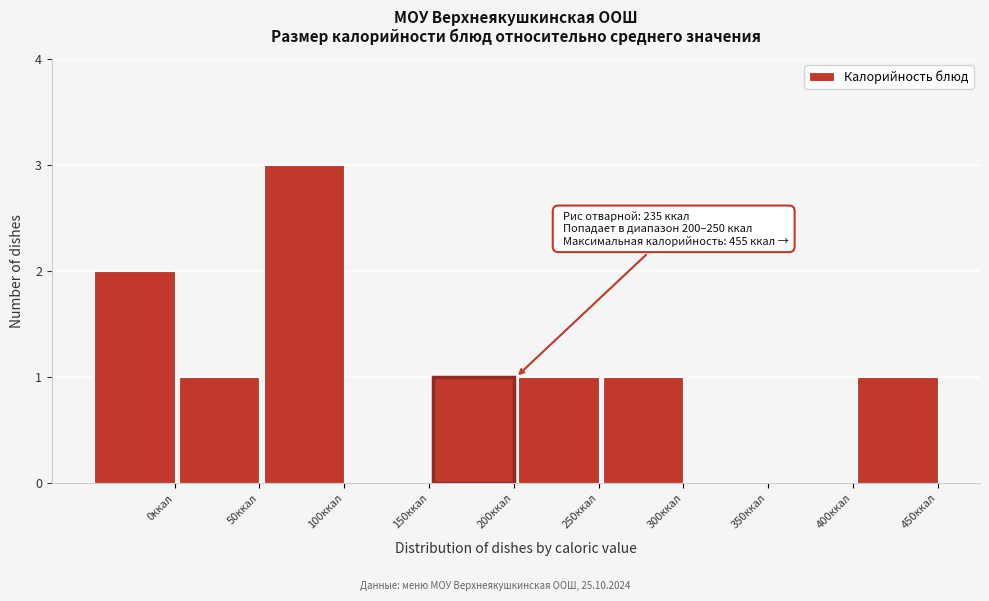

Reading left to right, list all the values displayed in this chart.

0ккал=2	50ккал=1	100ккал=3	150ккал=0	200ккал=1	250ккал=1	300ккал=1	350ккал=0	400ккал=0	450ккал=1